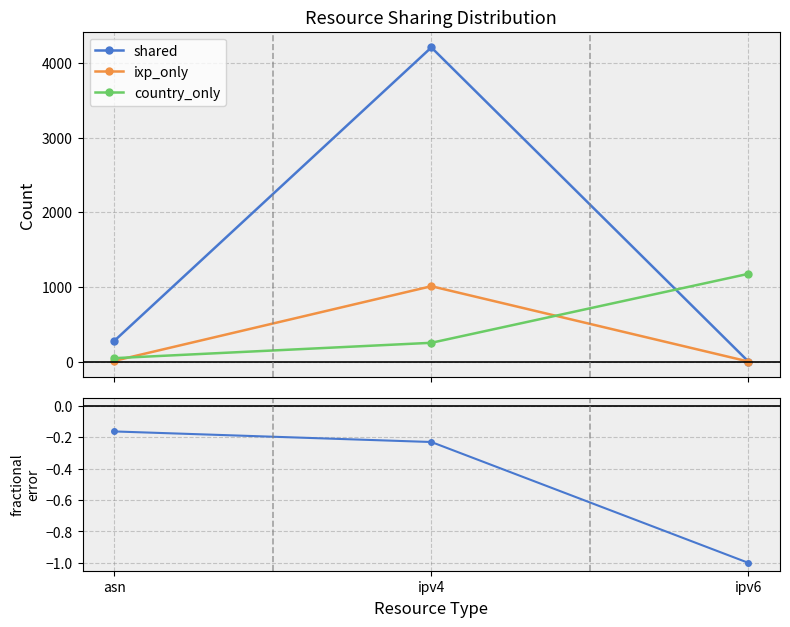

What is the smallest value displayed?

-1.0